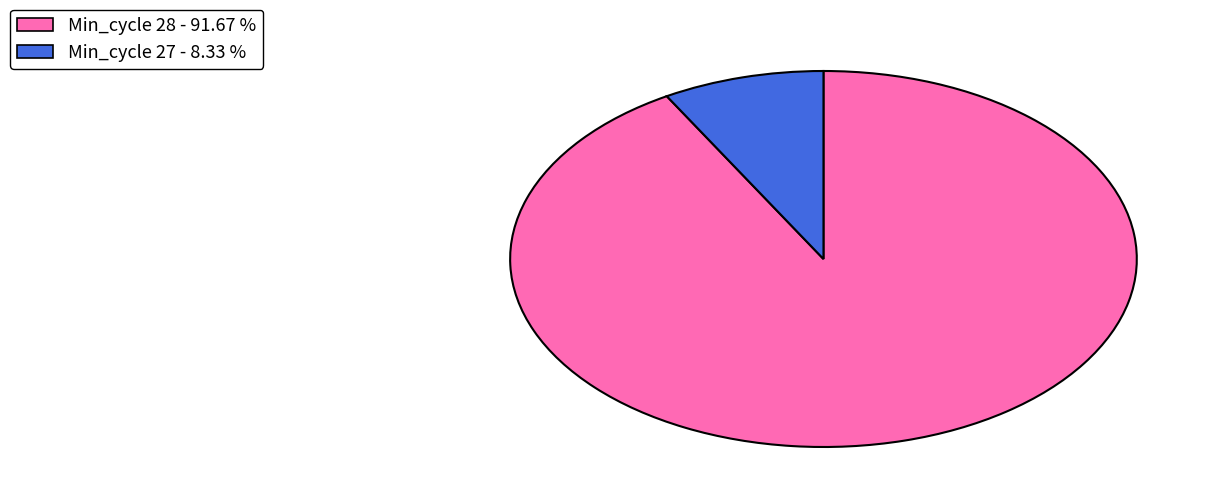

Is the sum of Min_cycle 27 - 8.33 % and Min_cycle 28 - 91.67 % greater than half?

Yes